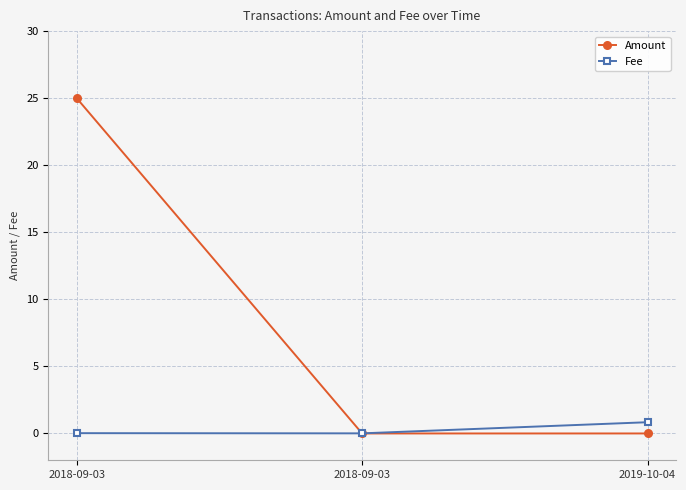

Which category has the highest value across all series?

2018-09-03